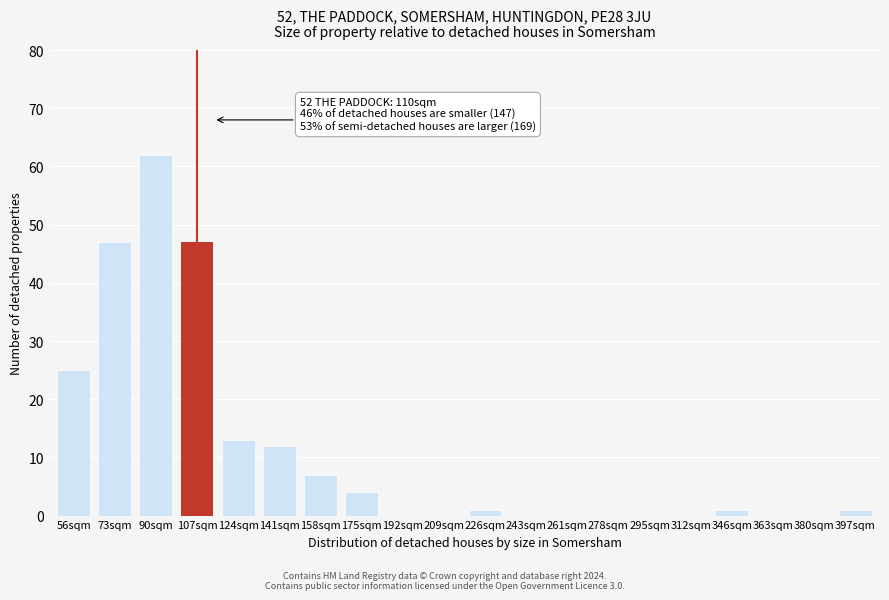

Reading right to left, extract all data points from this chart.

397sqm=1	380sqm=0	363sqm=0	346sqm=1	312sqm=0	295sqm=0	278sqm=0	261sqm=0	243sqm=0	226sqm=1	209sqm=0	192sqm=0	175sqm=4	158sqm=7	141sqm=12	124sqm=13	107sqm=47	90sqm=62	73sqm=47	56sqm=25